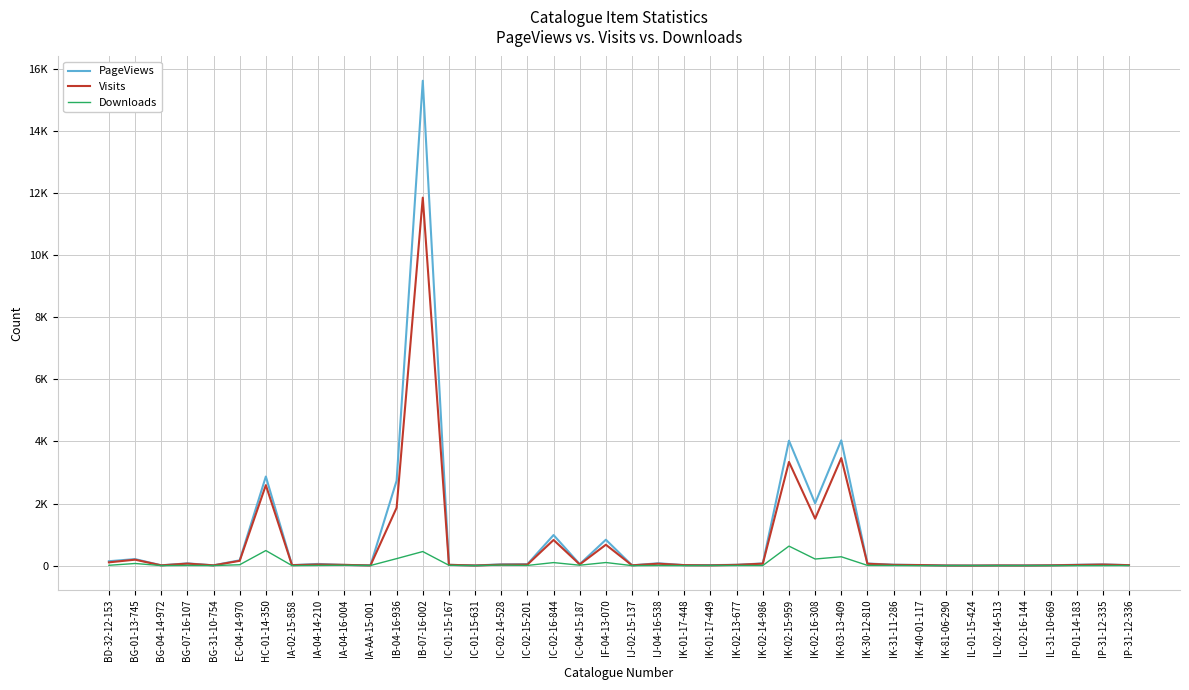

What are all the series names shown in the legend?

PageViews, Visits, Downloads